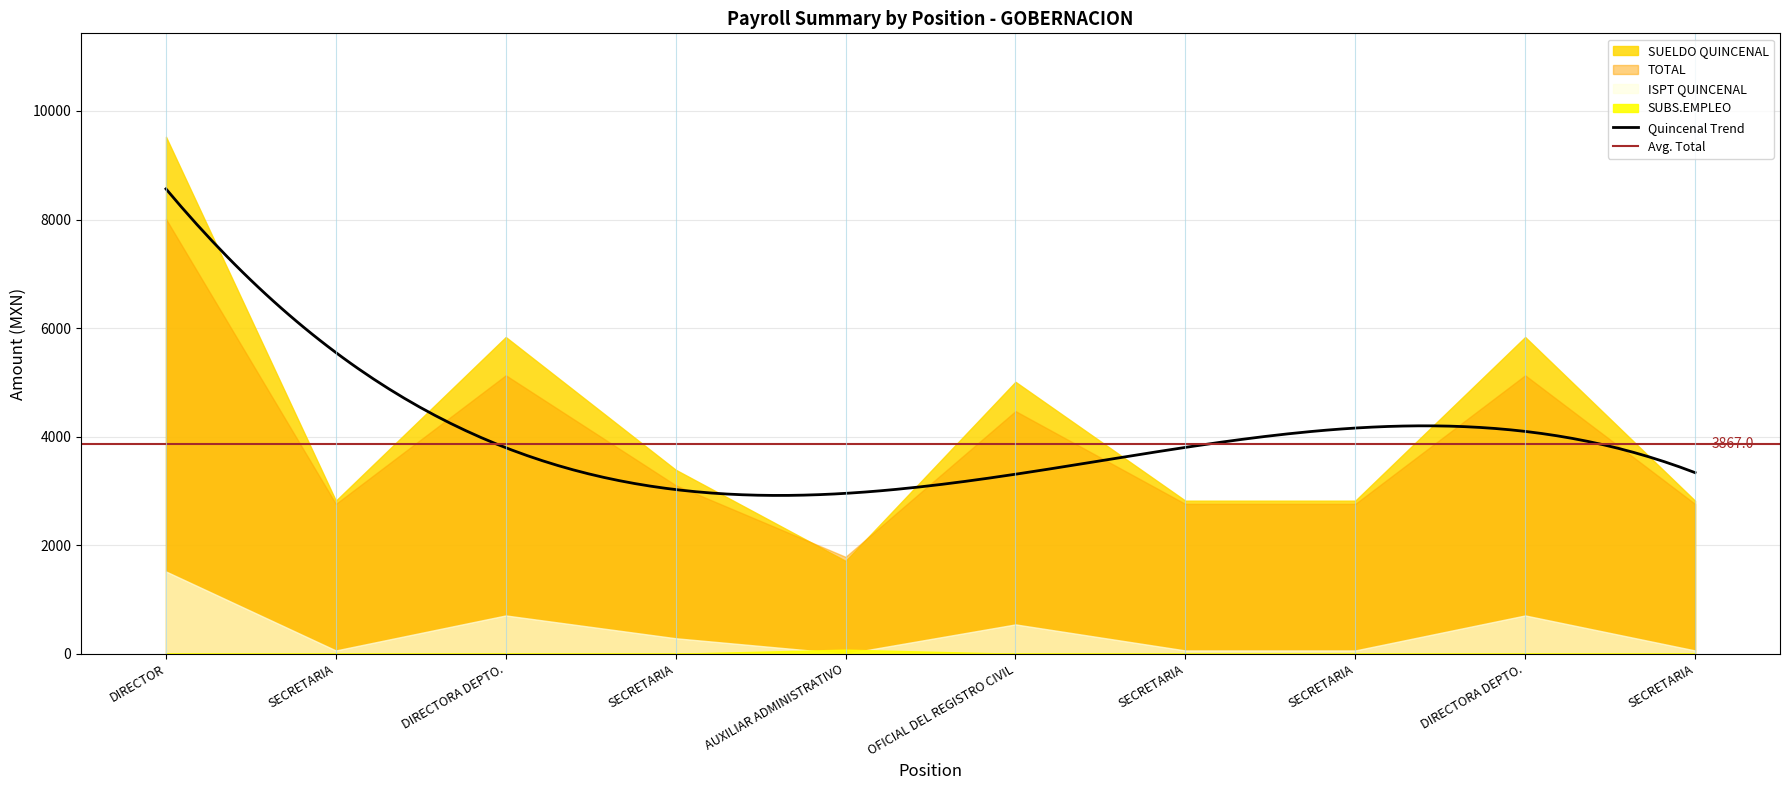

The value of SUELDO QUINCENAL at DIRECTORA DEPTO. is 3928. True or false?

False